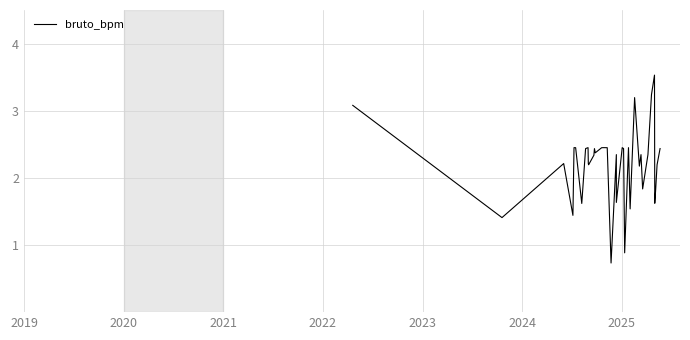

How many lines are shown in the chart?

1